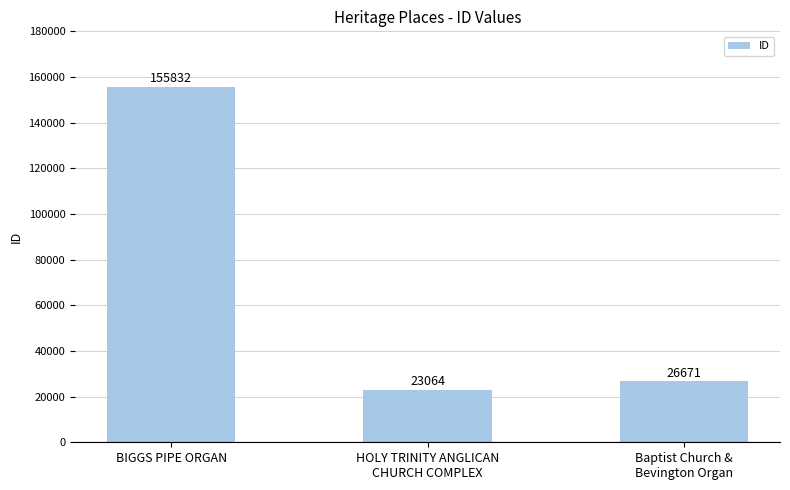

Reading left to right, extract all data points from this chart.

155832	23064	26671